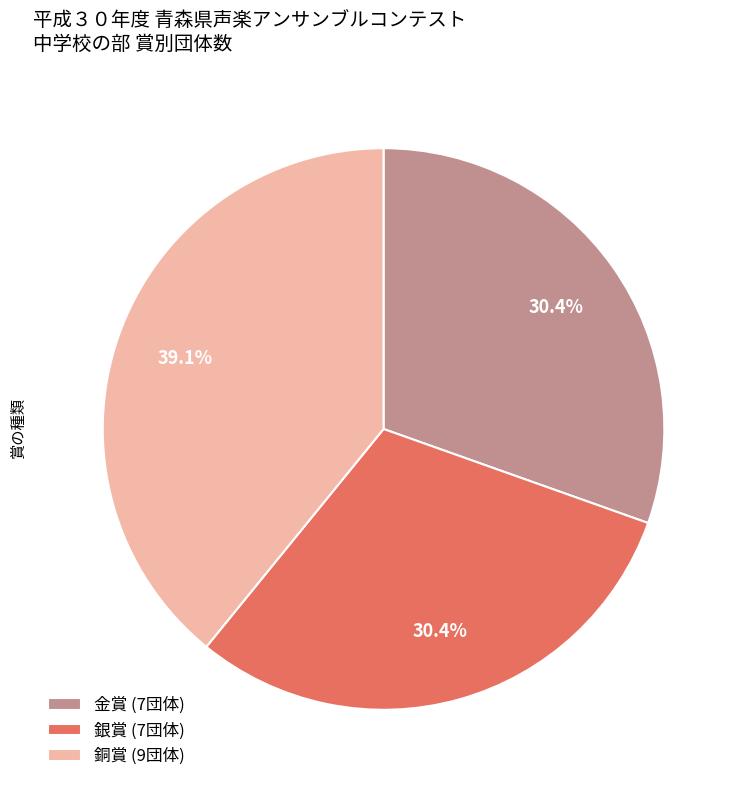

To the nearest percent, what is the average slice percentage?

33%